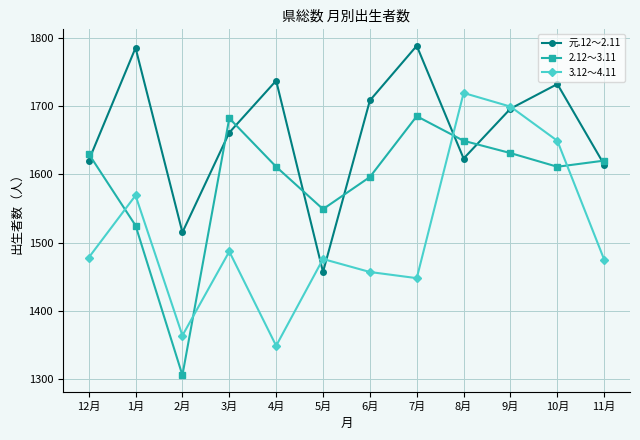

What are all the series names shown in the legend?

元.12～2.11, 2.12～3.11, 3.12～4.11